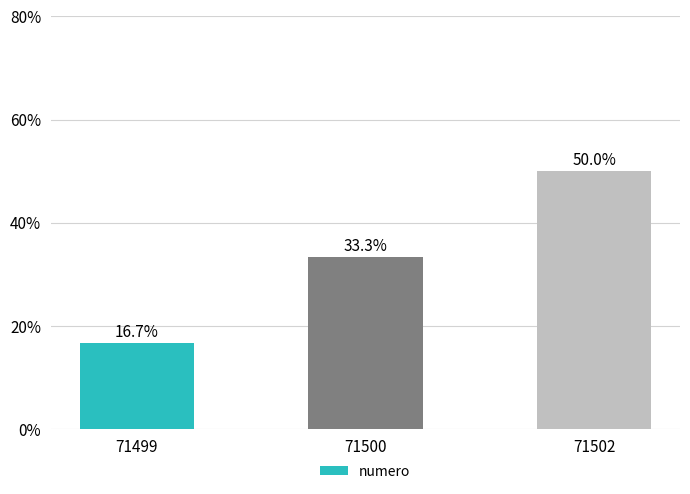

List the labels in order of value, largest first.

71502, 71500, 71499